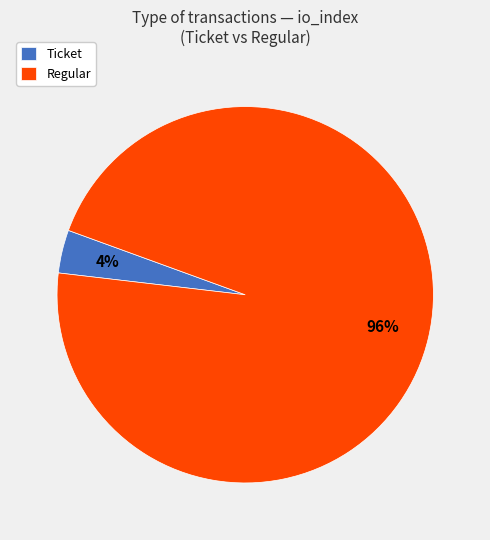

Rank the categories by value from lowest to highest.

Ticket, Regular